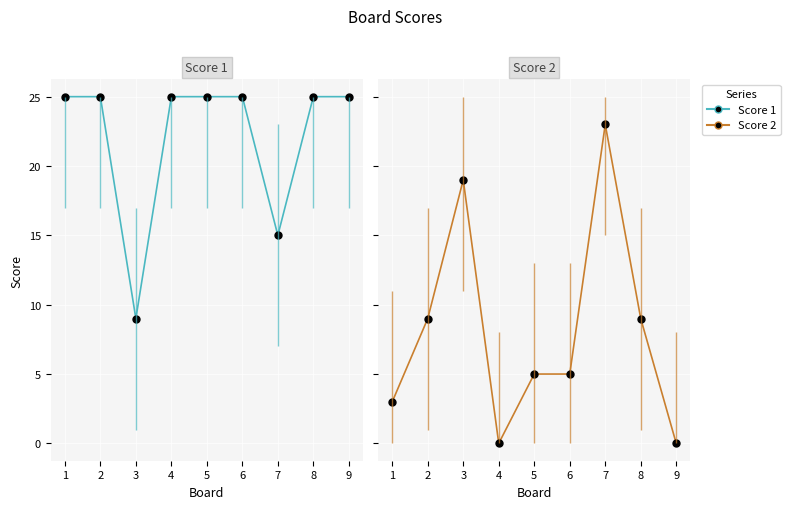

At which category is the sum across all series the highest?

7